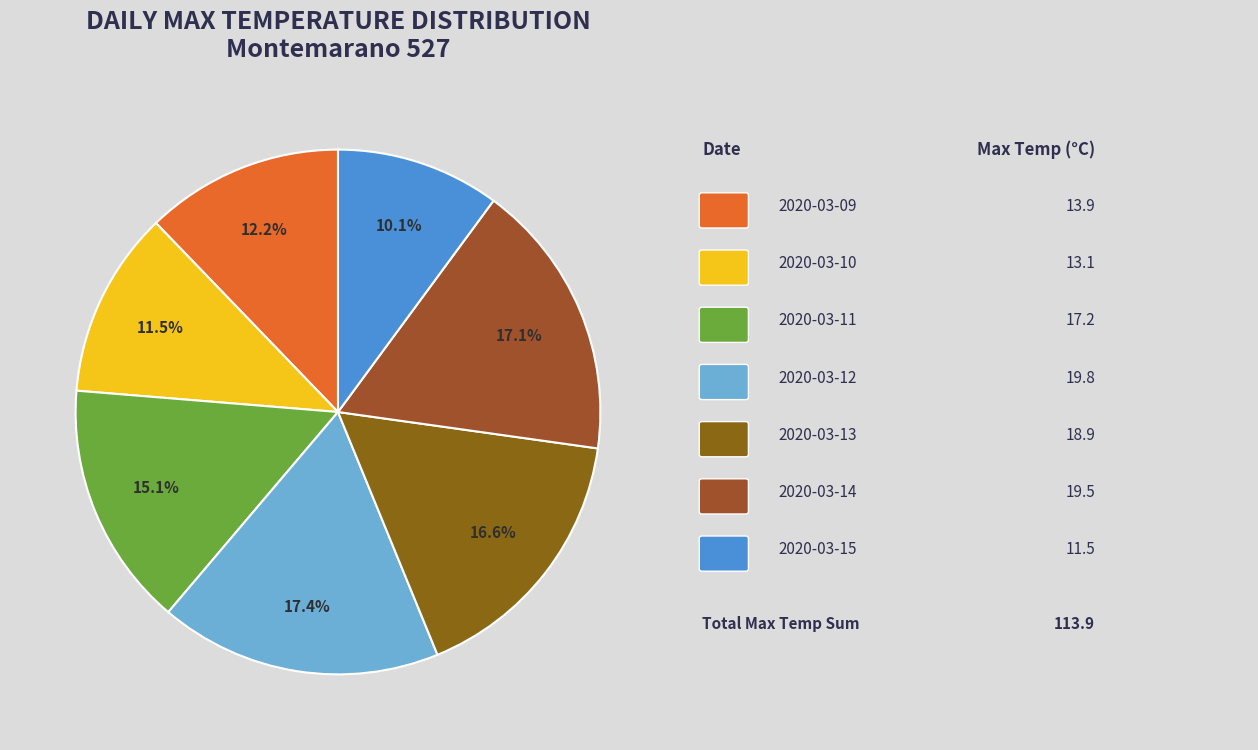

Rank the categories by value from lowest to highest.

2020-03-15, 2020-03-10, 2020-03-09, 2020-03-11, 2020-03-13, 2020-03-14, 2020-03-12